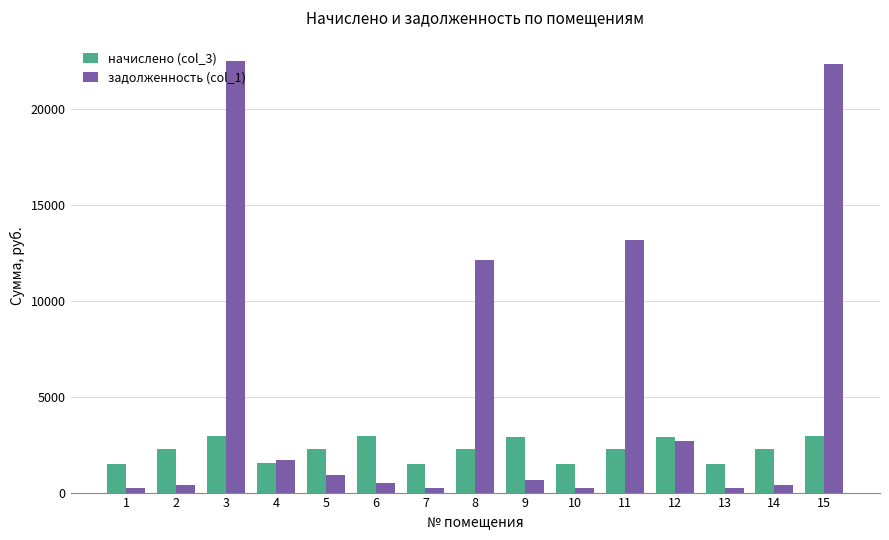

How many bars are there in total?

30